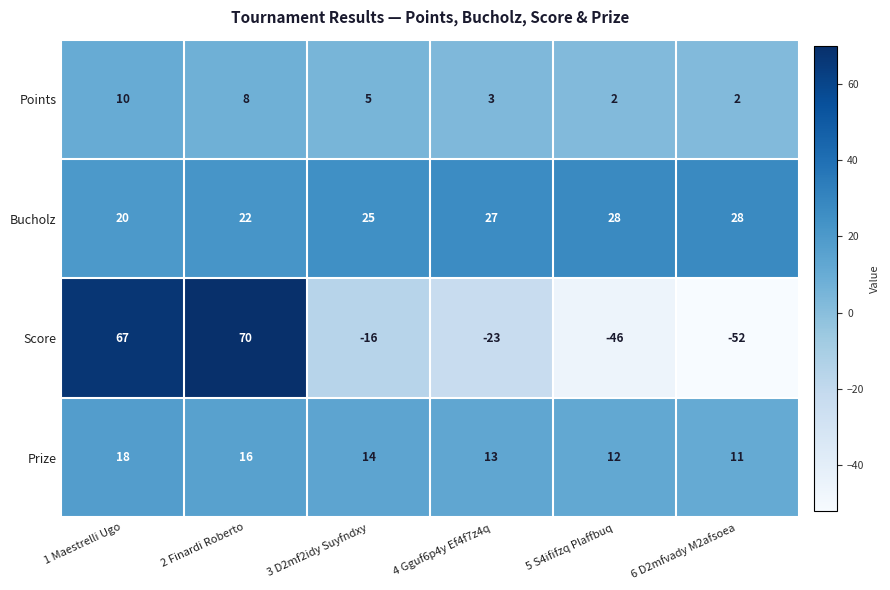

Which series changed the most between 4 Gguf6p4y Ef4f7z4q and 6 D2mfvady M2afsoea?

Score